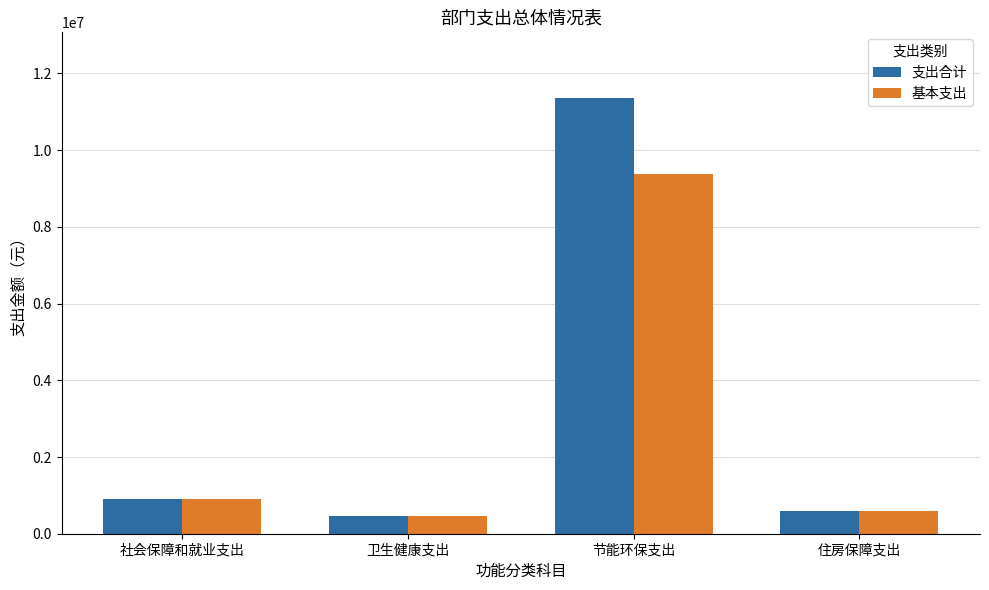

The value of 基本支出 at 住房保障支出 is 158007.8. True or false?

False